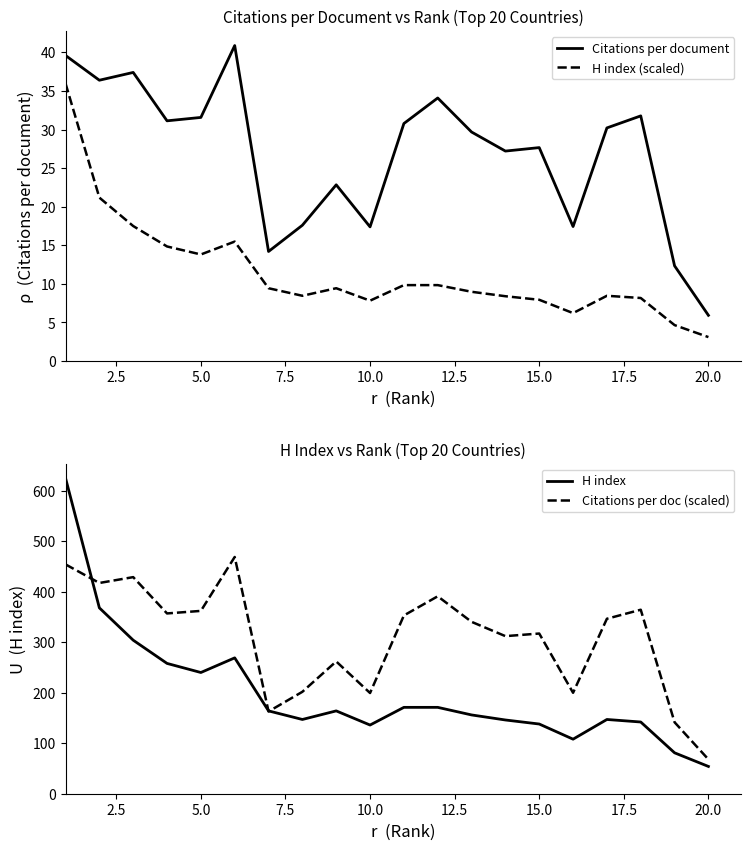

What is the lowest value of the H index series?

54.0